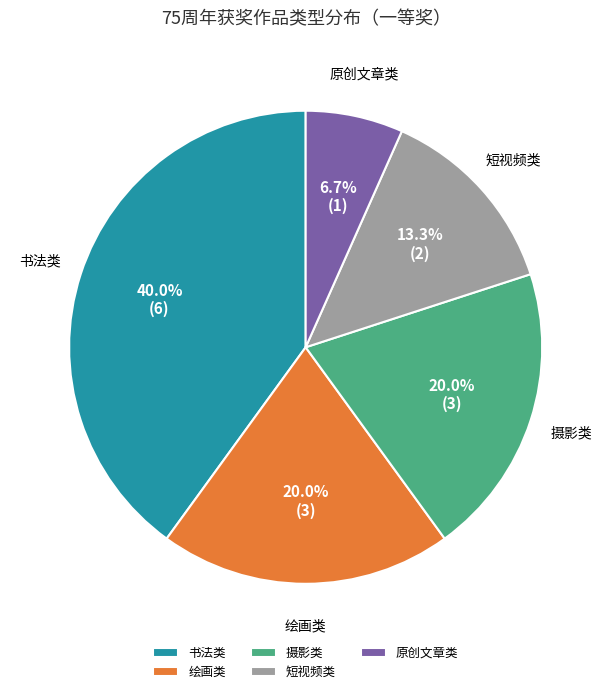

To the nearest percent, what portion does 书法类 represent?

40%